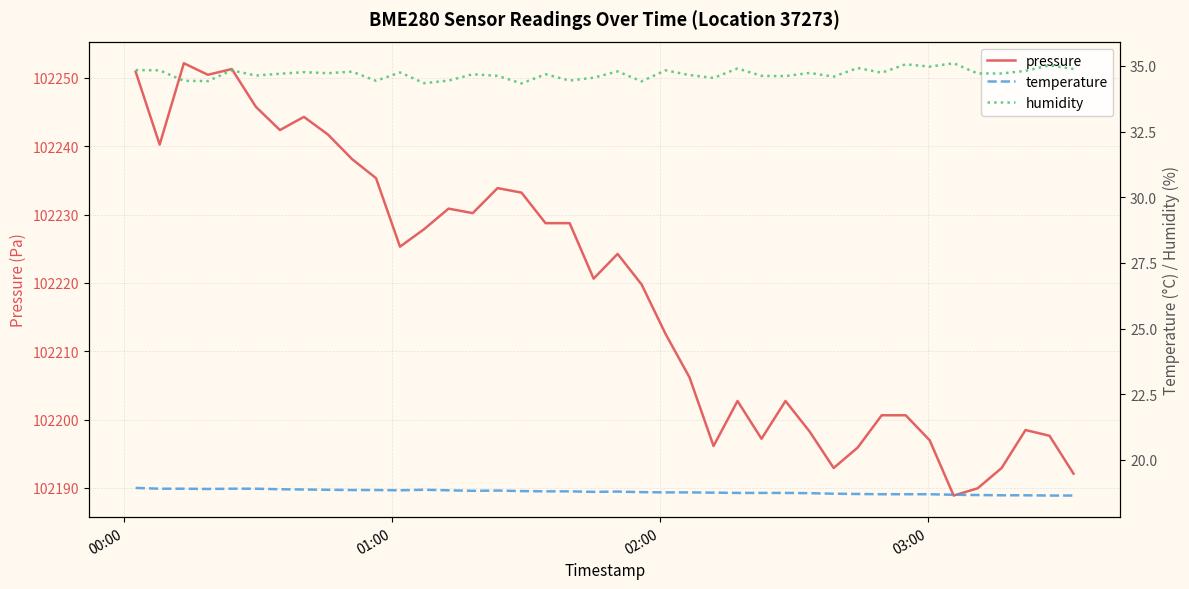

Which series has the widest spread of values?

pressure